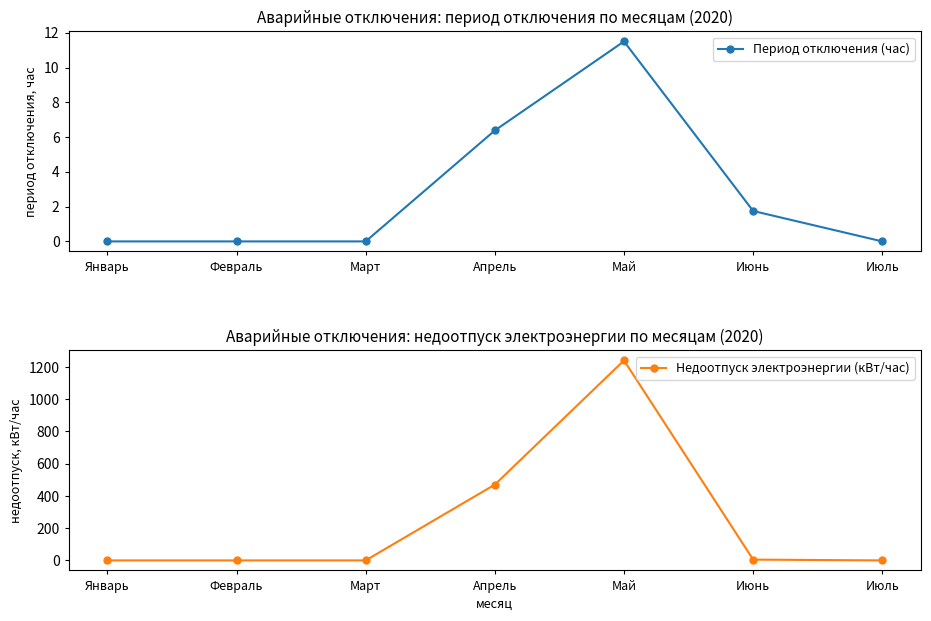

Rank the categories by Период отключения (час) value from highest to lowest.

Май, Апрель, Июнь, Январь, Февраль, Март, Июль